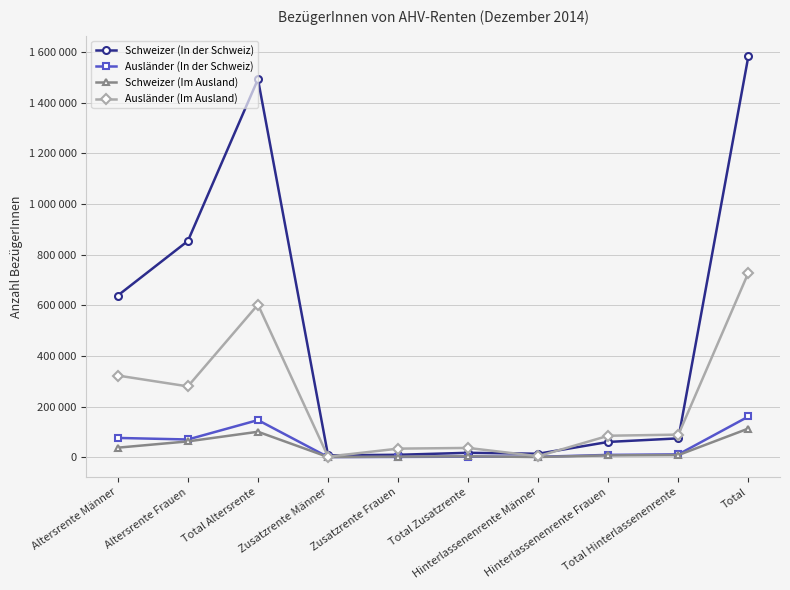

Which series has the largest range (max minus min)?

Schweizer (In der Schweiz)